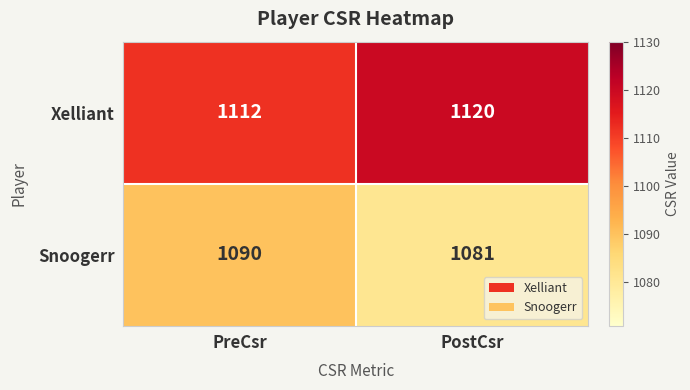

At which label is Snoogerr closest to 1085?

PostCsr